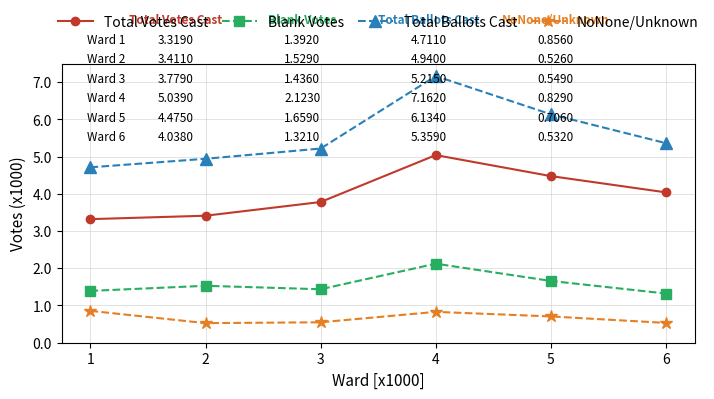

What are all the series names shown in the legend?

Total Votes Cast, Blank Votes, Total Ballots Cast, NoNone/Unknown